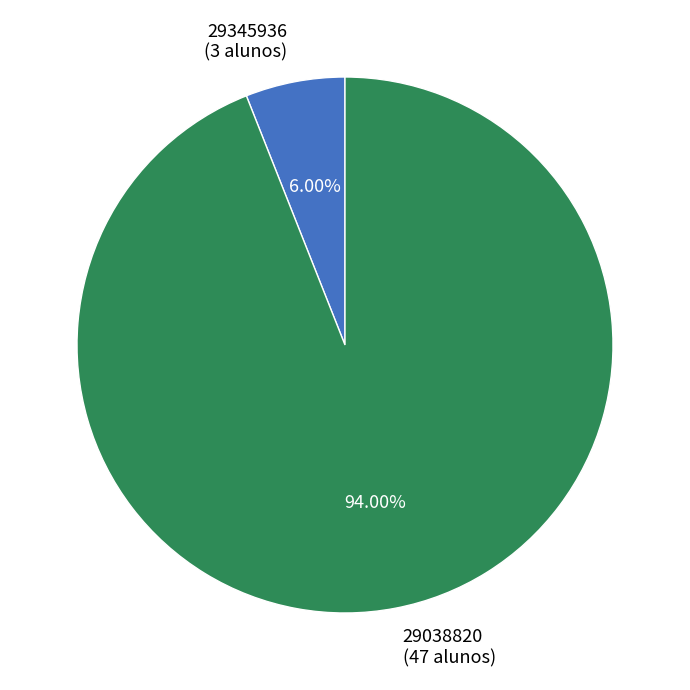

Which has a higher value, 29038820 or 29345936?

29038820